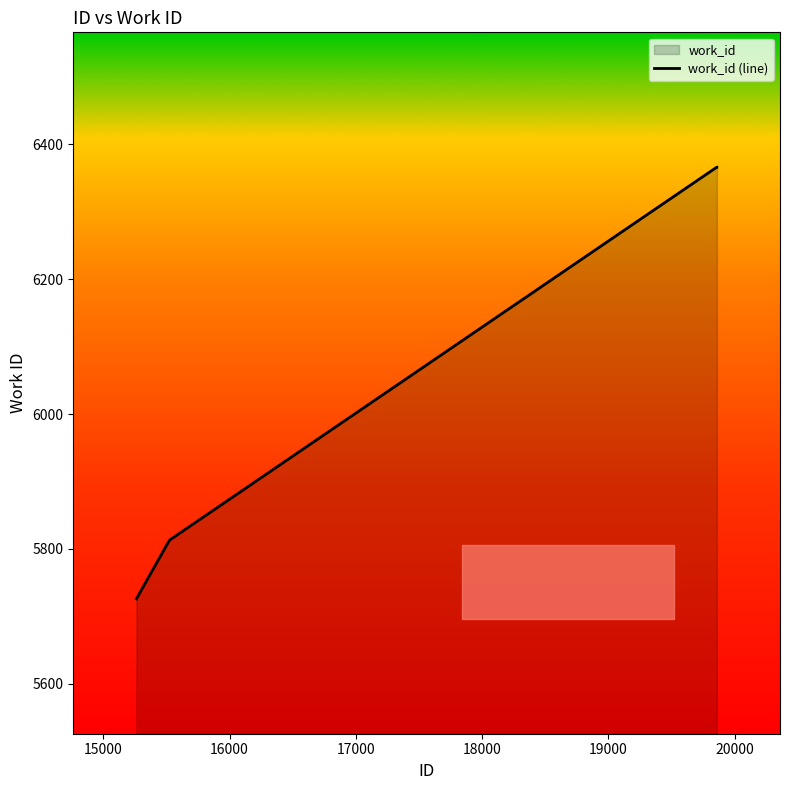

How many series are shown in this chart?

1